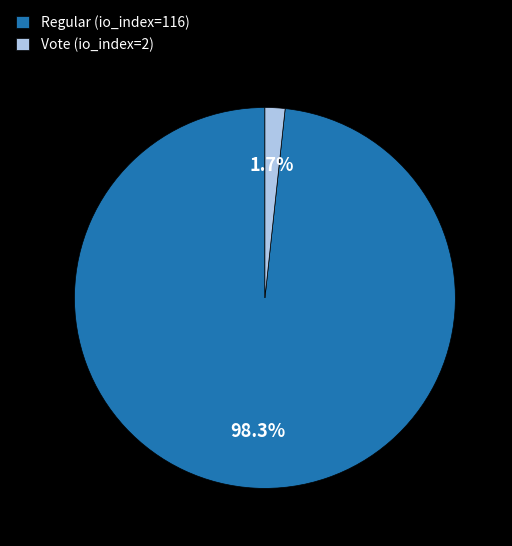

What is the total percentage of Vote (io_index=2) and Regular (io_index=116)?

100.0%